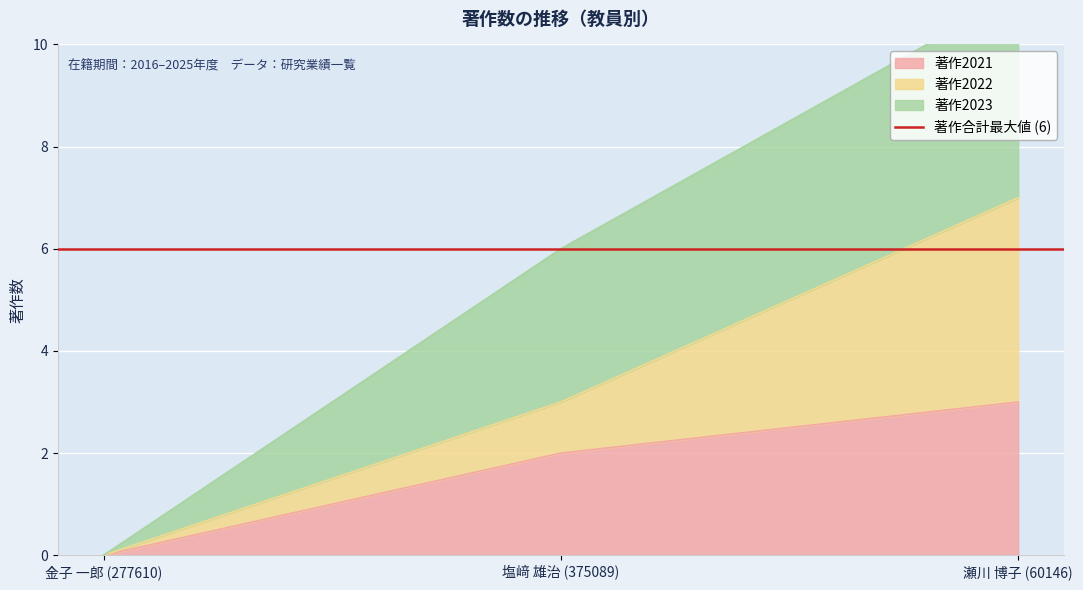

The 著作2021 series shows 1 at 塩﨑 雄治 (375089). True or false?

False